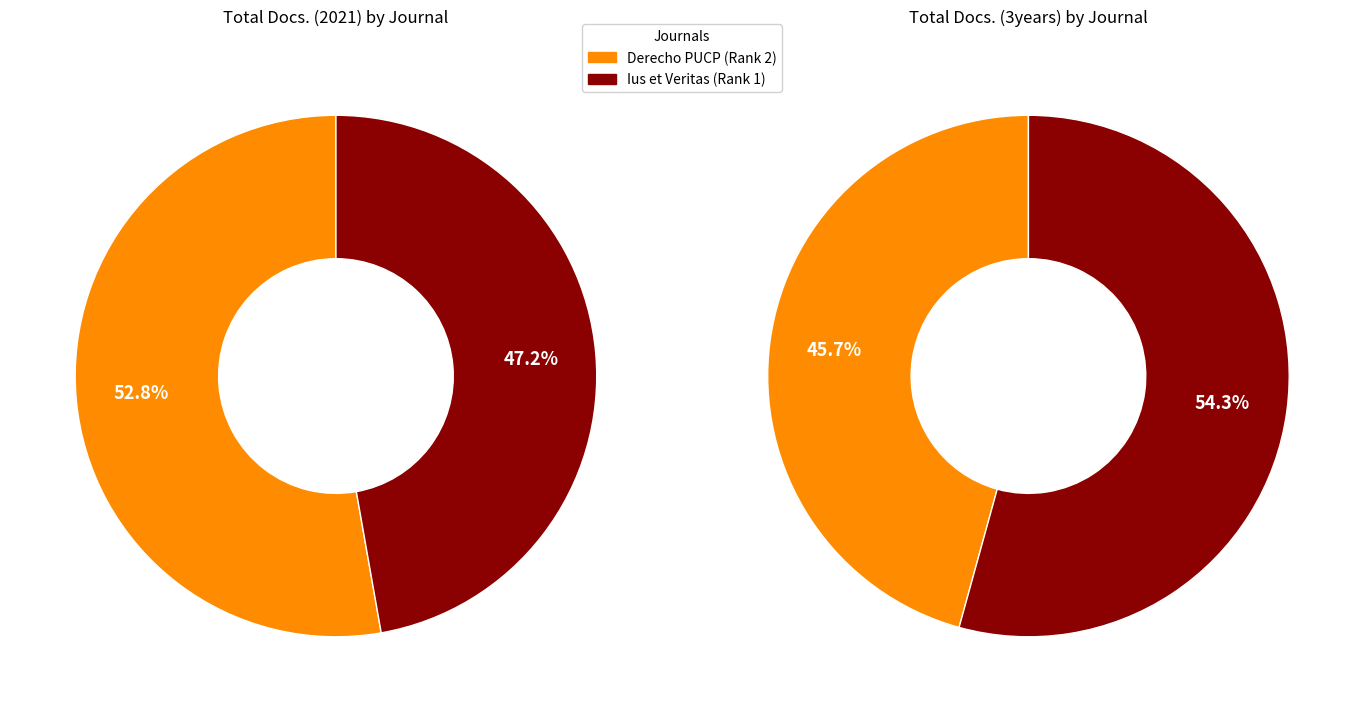

Which slice represents more than half of the pie?

Derecho PUCP (Rank 2)